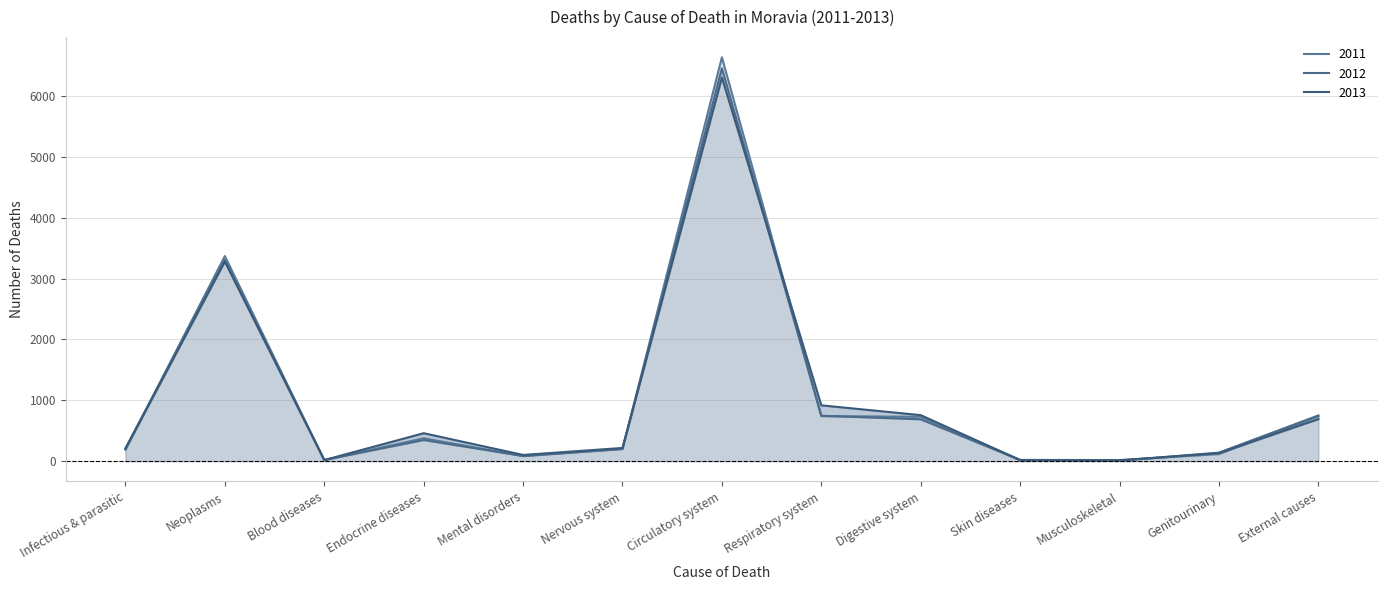

What are all the series names shown in the legend?

2011, 2012, 2013